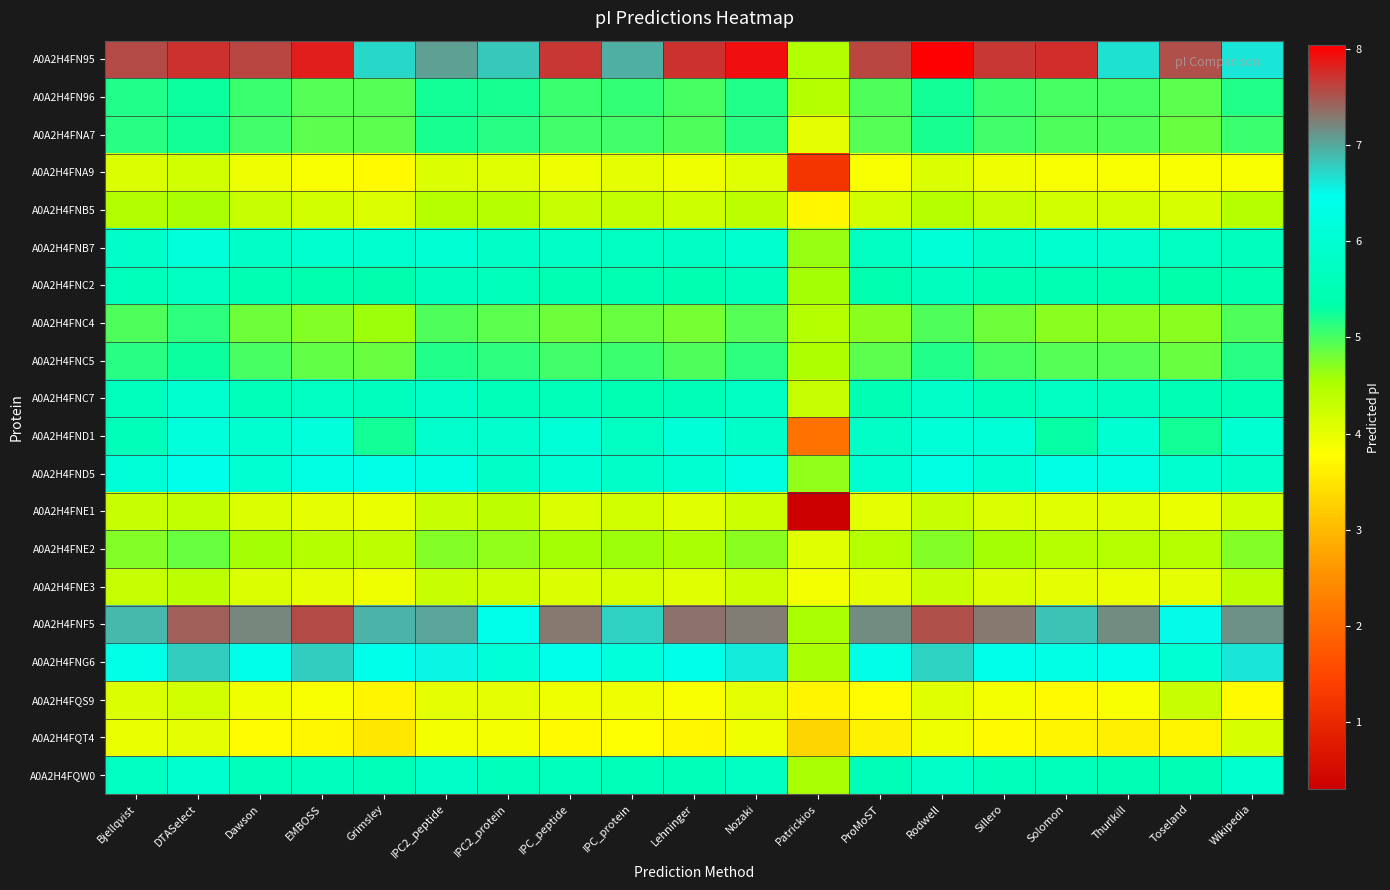

Reading left to right, transcribe all the data shown in this chart.

A0A2H4FN95: Bjellqvist=7.6	DTASelect=7.7	Dawson=7.6	EMBOSS=7.8	Grimsley=6.7	IPC2_peptide=7.1	IPC2_protein=6.8	IPC_peptide=7.7	IPC_protein=7.0	Lehninger=7.7	Nozaki=7.9	Patrickios=4.5	ProMoST=7.6	Rodwell=8.0	Sillero=7.7	Solomon=7.8	Thurlkill=6.7	Toseland=7.5	Wikipedia=6.6
A0A2H4FN96: Bjellqvist=5.2	DTASelect=5.3	Dawson=5.1	EMBOSS=4.9	Grimsley=4.9	IPC2_peptide=5.2	IPC2_protein=5.2	IPC_peptide=5.1	IPC_protein=5.1	Lehninger=5.0	Nozaki=5.2	Patrickios=4.5	ProMoST=5.0	Rodwell=5.2	Sillero=5.1	Solomon=5.0	Thurlkill=5.0	Toseland=4.9	Wikipedia=5.2
A0A2H4FNA7: Bjellqvist=5.1	DTASelect=5.2	Dawson=5.0	EMBOSS=4.9	Grimsley=4.9	IPC2_peptide=5.2	IPC2_protein=5.1	IPC_peptide=5.0	IPC_protein=5.0	Lehninger=5.0	Nozaki=5.1	Patrickios=4.0	ProMoST=4.9	Rodwell=5.2	Sillero=5.0	Solomon=5.0	Thurlkill=5.0	Toseland=4.9	Wikipedia=5.1
A0A2H4FNA9: Bjellqvist=4.1	DTASelect=4.2	Dawson=3.9	EMBOSS=3.8	Grimsley=3.7	IPC2_peptide=4.1	IPC2_protein=4.1	IPC_peptide=3.9	IPC_protein=4.0	Lehninger=3.9	Nozaki=4.1	Patrickios=1.2	ProMoST=3.8	Rodwell=4.1	Sillero=3.9	Solomon=3.8	Thurlkill=3.8	Toseland=3.8	Wikipedia=3.8
A0A2H4FNB5: Bjellqvist=4.5	DTASelect=4.5	Dawson=4.3	EMBOSS=4.2	Grimsley=4.1	IPC2_peptide=4.4	IPC2_protein=4.4	IPC_peptide=4.3	IPC_protein=4.3	Lehninger=4.2	Nozaki=4.4	Patrickios=3.7	ProMoST=4.2	Rodwell=4.5	Sillero=4.3	Solomon=4.2	Thurlkill=4.2	Toseland=4.2	Wikipedia=4.5
A0A2H4FNB7: Bjellqvist=5.9	DTASelect=6.1	Dawson=5.8	EMBOSS=5.9	Grimsley=6.0	IPC2_peptide=6.0	IPC2_protein=5.8	IPC_peptide=5.8	IPC_protein=5.7	Lehninger=5.8	Nozaki=6.0	Patrickios=4.6	ProMoST=5.8	Rodwell=6.1	Sillero=5.8	Solomon=6.0	Thurlkill=5.9	Toseland=5.7	Wikipedia=5.7
A0A2H4FNC2: Bjellqvist=5.6	DTASelect=5.7	Dawson=5.5	EMBOSS=5.4	Grimsley=5.4	IPC2_peptide=5.7	IPC2_protein=5.6	IPC_peptide=5.5	IPC_protein=5.5	Lehninger=5.4	Nozaki=5.6	Patrickios=4.6	ProMoST=5.4	Rodwell=5.7	Sillero=5.5	Solomon=5.5	Thurlkill=5.4	Toseland=5.3	Wikipedia=5.4
A0A2H4FNC4: Bjellqvist=5.0	DTASelect=5.1	Dawson=4.8	EMBOSS=4.7	Grimsley=4.6	IPC2_peptide=5.0	IPC2_protein=4.9	IPC_peptide=4.8	IPC_protein=4.9	Lehninger=4.8	Nozaki=4.9	Patrickios=4.5	ProMoST=4.7	Rodwell=5.0	Sillero=4.8	Solomon=4.7	Thurlkill=4.7	Toseland=4.7	Wikipedia=5.0
A0A2H4FNC5: Bjellqvist=5.1	DTASelect=5.3	Dawson=5.0	EMBOSS=4.9	Grimsley=4.9	IPC2_peptide=5.2	IPC2_protein=5.1	IPC_peptide=5.0	IPC_protein=5.1	Lehninger=5.0	Nozaki=5.1	Patrickios=4.5	ProMoST=4.9	Rodwell=5.2	Sillero=5.0	Solomon=4.9	Thurlkill=4.9	Toseland=4.9	Wikipedia=5.1
A0A2H4FNC7: Bjellqvist=5.6	DTASelect=5.9	Dawson=5.6	EMBOSS=5.7	Grimsley=5.7	IPC2_peptide=5.8	IPC2_protein=5.6	IPC_peptide=5.6	IPC_protein=5.5	Lehninger=5.5	Nozaki=5.8	Patrickios=4.3	ProMoST=5.5	Rodwell=5.8	Sillero=5.6	Solomon=5.8	Thurlkill=5.7	Toseland=5.5	Wikipedia=5.5
A0A2H4FND1: Bjellqvist=5.6	DTASelect=6.1	Dawson=6.0	EMBOSS=6.2	Grimsley=5.2	IPC2_peptide=5.9	IPC2_protein=5.9	IPC_peptide=6.1	IPC_protein=5.7	Lehninger=6.1	Nozaki=5.9	Patrickios=2.1	ProMoST=5.8	Rodwell=6.1	Sillero=6.1	Solomon=5.3	Thurlkill=6.0	Toseland=5.3	Wikipedia=6.0
A0A2H4FND5: Bjellqvist=6.0	DTASelect=6.4	Dawson=6.0	EMBOSS=6.3	Grimsley=6.4	IPC2_peptide=6.3	IPC2_protein=5.8	IPC_peptide=6.0	IPC_protein=5.8	Lehninger=6.0	Nozaki=6.2	Patrickios=4.7	ProMoST=6.0	Rodwell=6.3	Sillero=6.0	Solomon=6.3	Thurlkill=6.2	Toseland=6.0	Wikipedia=5.8
A0A2H4FNE1: Bjellqvist=4.3	DTASelect=4.3	Dawson=4.1	EMBOSS=4.0	Grimsley=4.0	IPC2_peptide=4.3	IPC2_protein=4.4	IPC_peptide=4.1	IPC_protein=4.2	Lehninger=4.1	Nozaki=4.3	Patrickios=0.3	ProMoST=4.0	Rodwell=4.3	Sillero=4.1	Solomon=4.1	Thurlkill=4.0	Toseland=4.0	Wikipedia=4.2
A0A2H4FNE2: Bjellqvist=4.7	DTASelect=4.9	Dawson=4.6	EMBOSS=4.5	Grimsley=4.4	IPC2_peptide=4.7	IPC2_protein=4.7	IPC_peptide=4.6	IPC_protein=4.6	Lehninger=4.5	Nozaki=4.7	Patrickios=4.1	ProMoST=4.5	Rodwell=4.7	Sillero=4.6	Solomon=4.5	Thurlkill=4.5	Toseland=4.5	Wikipedia=4.7
A0A2H4FNE3: Bjellqvist=4.3	DTASelect=4.4	Dawson=4.1	EMBOSS=4.0	Grimsley=3.9	IPC2_peptide=4.3	IPC2_protein=4.2	IPC_peptide=4.1	IPC_protein=4.2	Lehninger=4.1	Nozaki=4.2	Patrickios=3.9	ProMoST=4.0	Rodwell=4.3	Sillero=4.1	Solomon=4.0	Thurlkill=4.0	Toseland=4.0	Wikipedia=4.4
A0A2H4FNF5: Bjellqvist=6.9	DTASelect=7.4	Dawson=7.2	EMBOSS=7.6	Grimsley=6.9	IPC2_peptide=7.0	IPC2_protein=6.4	IPC_peptide=7.3	IPC_protein=6.8	Lehninger=7.3	Nozaki=7.3	Patrickios=4.5	ProMoST=7.2	Rodwell=7.5	Sillero=7.3	Solomon=6.8	Thurlkill=7.2	Toseland=6.5	Wikipedia=7.2
A0A2H4FNG6: Bjellqvist=6.4	DTASelect=6.8	Dawson=6.4	EMBOSS=6.8	Grimsley=6.4	IPC2_peptide=6.5	IPC2_protein=6.0	IPC_peptide=6.4	IPC_protein=6.1	Lehninger=6.4	Nozaki=6.6	Patrickios=4.6	ProMoST=6.4	Rodwell=6.8	Sillero=6.4	Solomon=6.3	Thurlkill=6.4	Toseland=6.0	Wikipedia=6.6
A0A2H4FQS9: Bjellqvist=4.1	DTASelect=4.2	Dawson=3.9	EMBOSS=3.8	Grimsley=3.7	IPC2_peptide=4.0	IPC2_protein=4.0	IPC_peptide=3.9	IPC_protein=3.9	Lehninger=3.8	Nozaki=4.0	Patrickios=3.7	ProMoST=3.8	Rodwell=4.0	Sillero=3.9	Solomon=3.7	Thurlkill=3.8	Toseland=4.3	Wikipedia=3.7
A0A2H4FQT4: Bjellqvist=4.0	DTASelect=4.0	Dawson=3.8	EMBOSS=3.7	Grimsley=3.5	IPC2_peptide=3.9	IPC2_protein=3.9	IPC_peptide=3.7	IPC_protein=3.8	Lehninger=3.7	Nozaki=3.9	Patrickios=3.3	ProMoST=3.6	Rodwell=3.9	Sillero=3.7	Solomon=3.7	Thurlkill=3.6	Toseland=3.7	Wikipedia=4.2
A0A2H4FQW0: Bjellqvist=5.7	DTASelect=5.9	Dawson=5.6	EMBOSS=5.7	Grimsley=5.6	IPC2_peptide=5.8	IPC2_protein=5.6	IPC_peptide=5.6	IPC_protein=5.6	Lehninger=5.6	Nozaki=5.8	Patrickios=4.6	ProMoST=5.5	Rodwell=5.9	Sillero=5.6	Solomon=5.6	Thurlkill=5.5	Toseland=5.5	Wikipedia=6.0